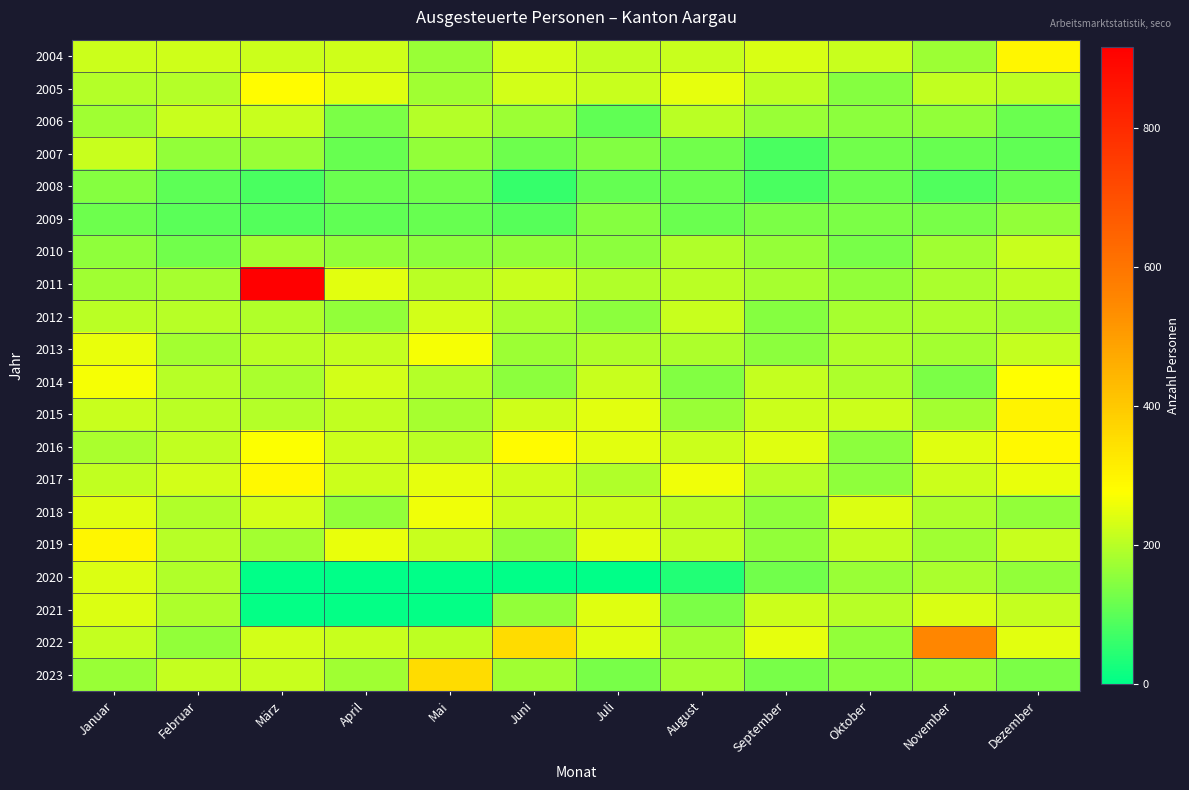

Between September and Mai, which is larger?

September